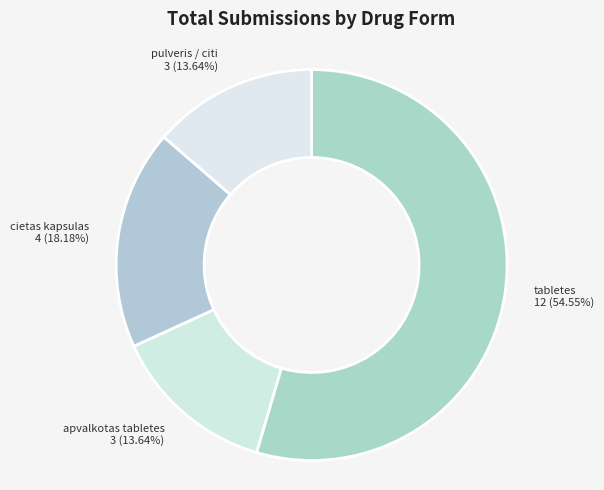

Count the number of slices in the pie.

4